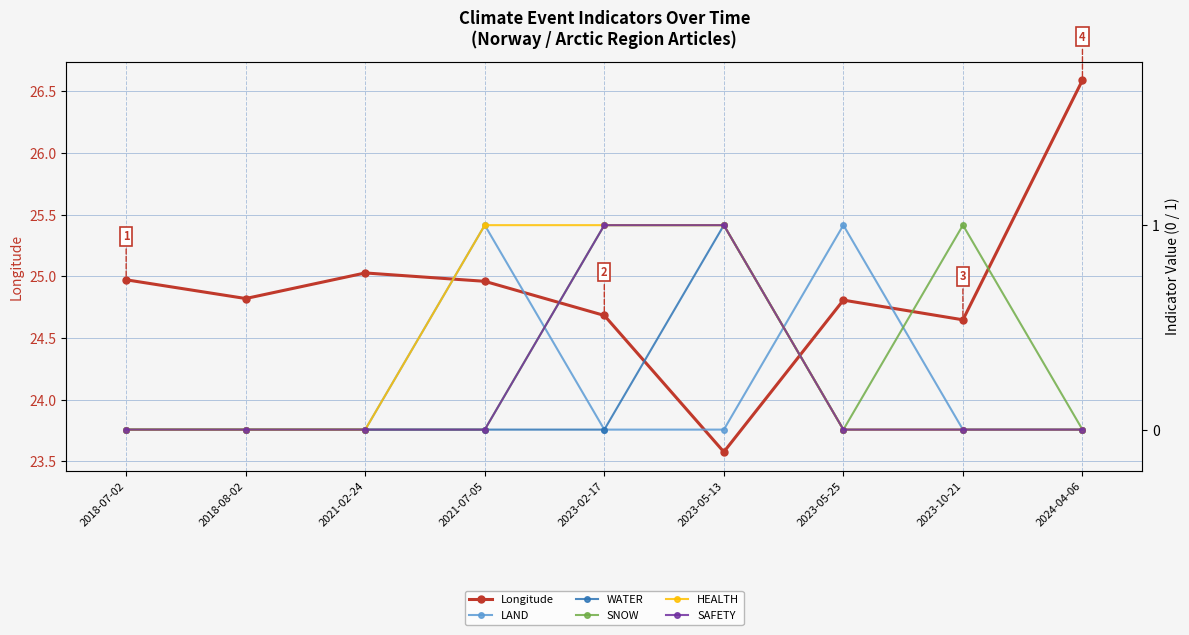

How many values in WATER are above zero?

1